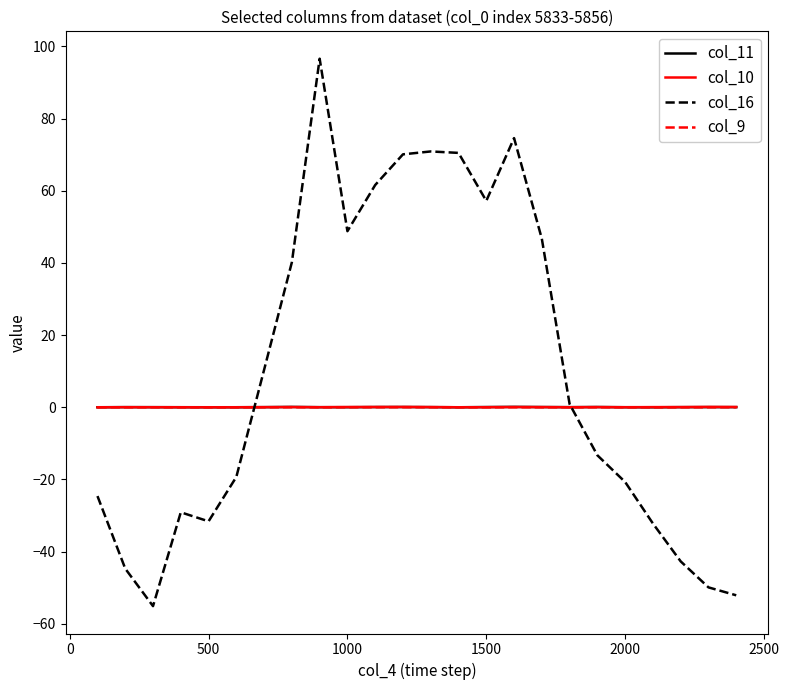

What are all the series names shown in the legend?

col_11, col_10, col_16, col_9